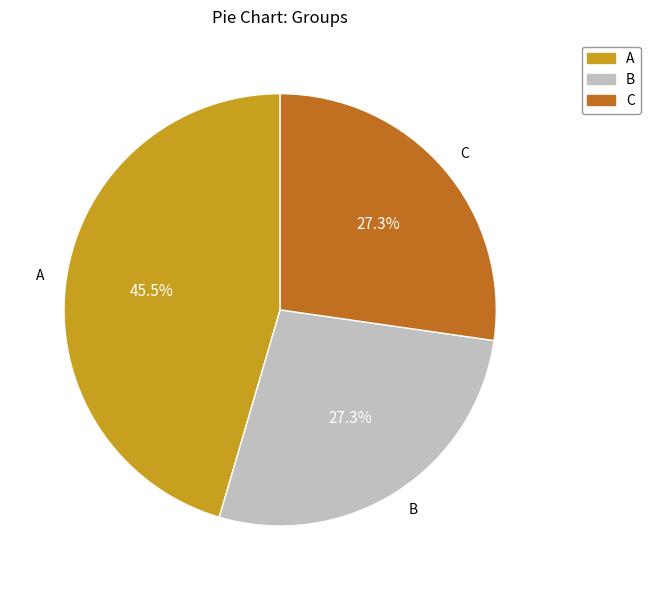

To the nearest percent, what is the average slice percentage?

33%